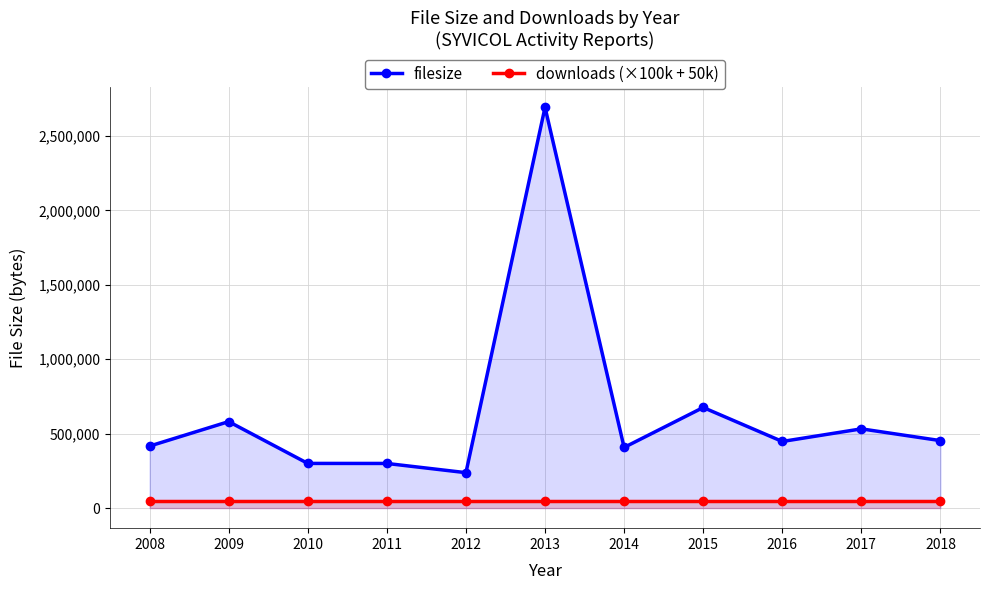

The downloads (×100k + 50k) series shows 28273 at 2016. True or false?

False